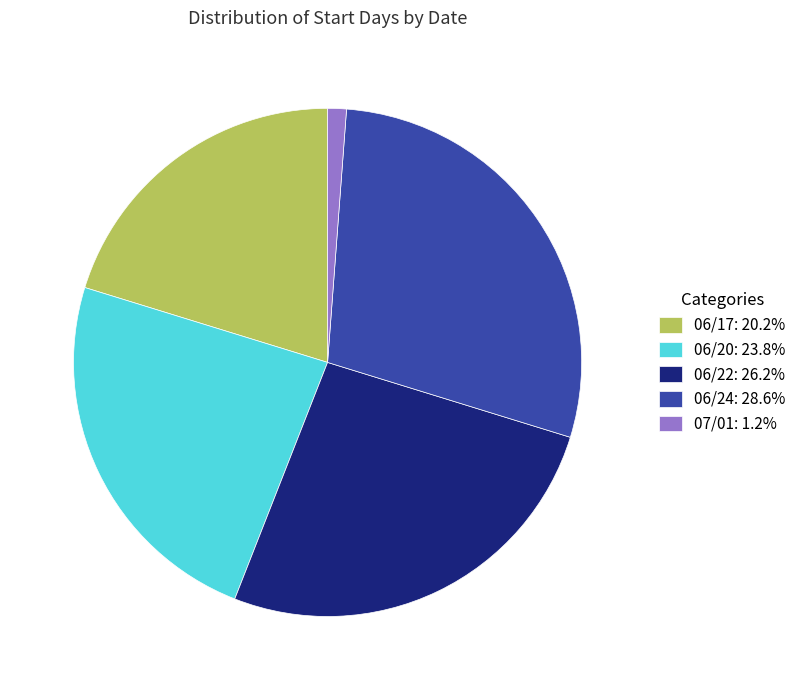

Is the sum of 06/20: 23.8% and 06/17: 20.2% greater than half?

No